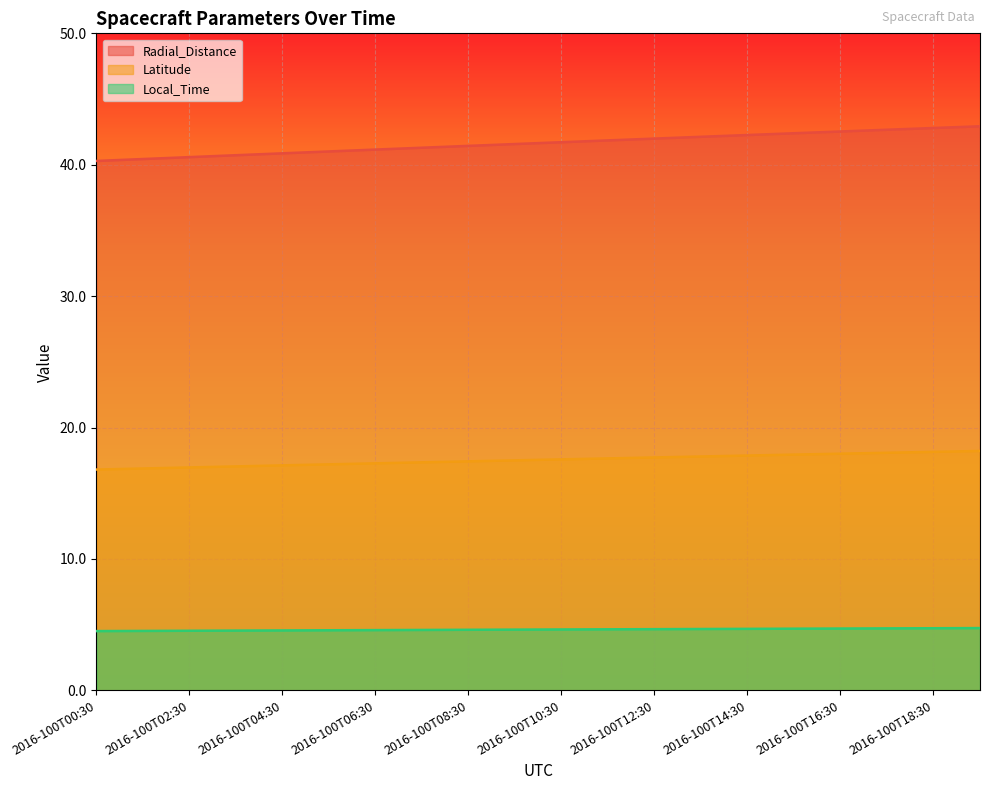

What position from the left is 2016-100T02:30?

3